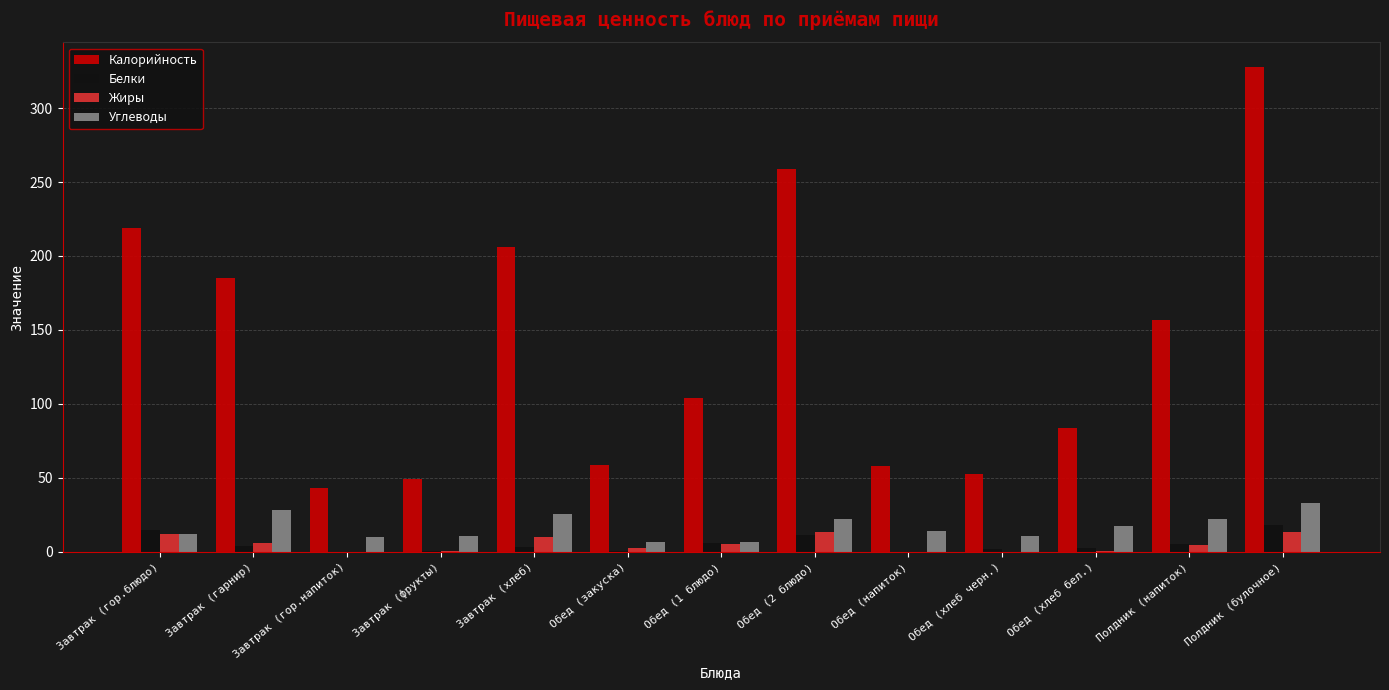

What is the maximum value for Калорийность?

328.0